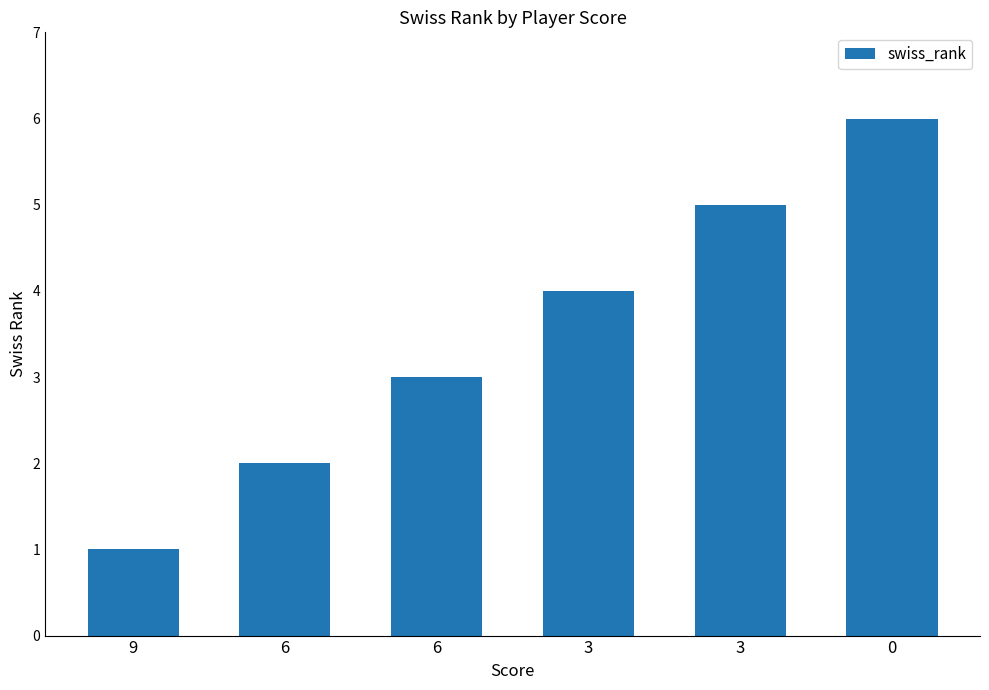

What is the minimum value shown in the chart?

1